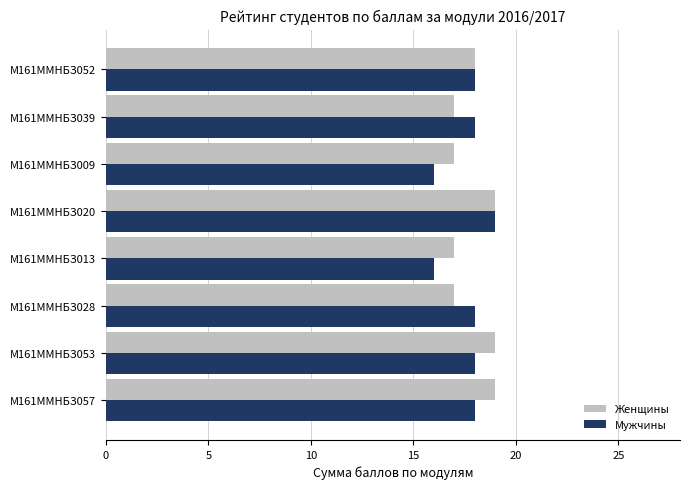

What is the total value across all series at М161ММНБЗ028?

35